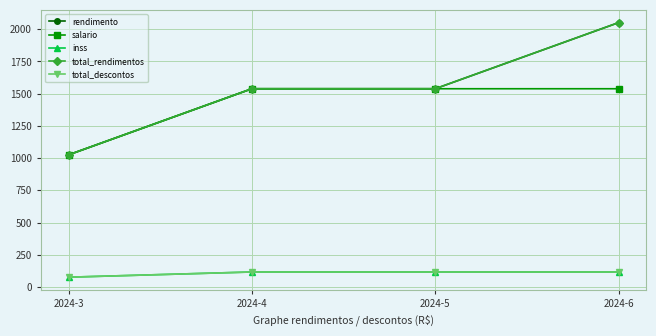

What is the greatest value displayed?

2050.9